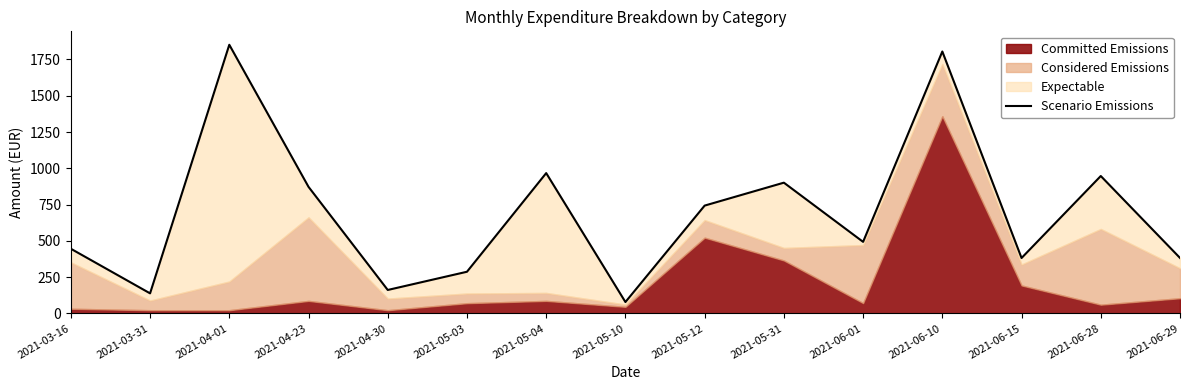

How many interior local valleys (lower than both neighbors) does the data have?

5